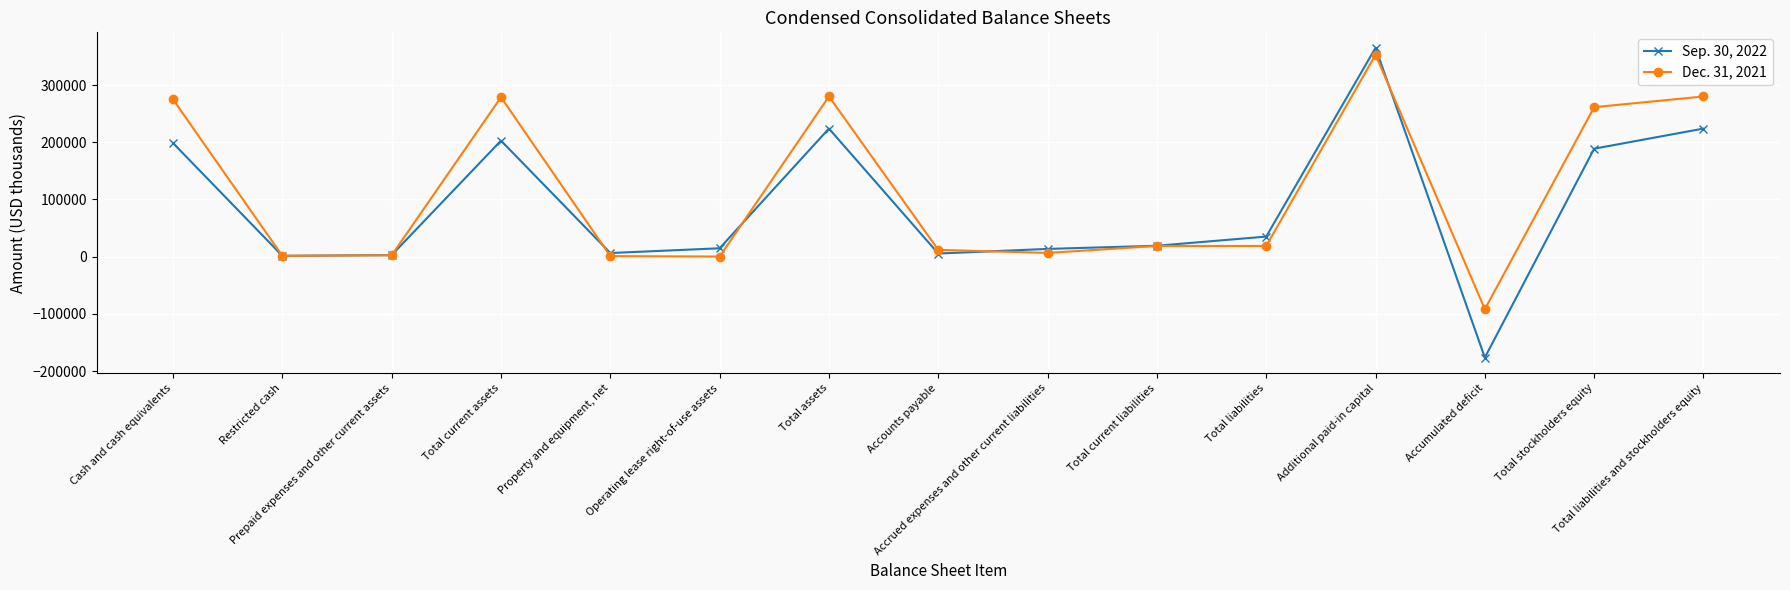

What is the value of the Dec. 31, 2021 point at the 12th from the left?

352999